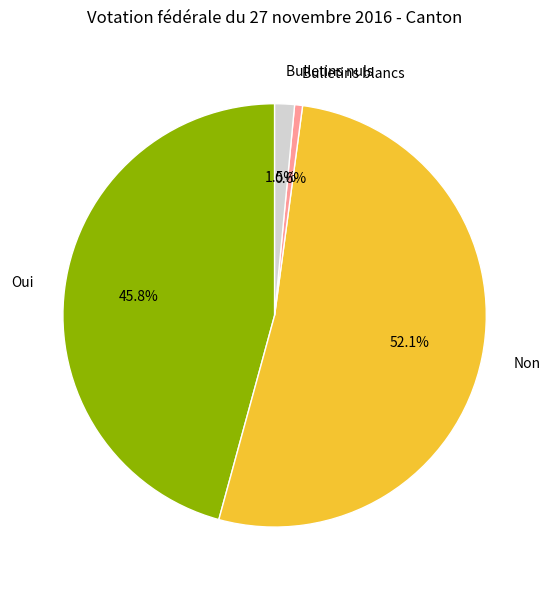

Does any single category account for the majority?

Yes